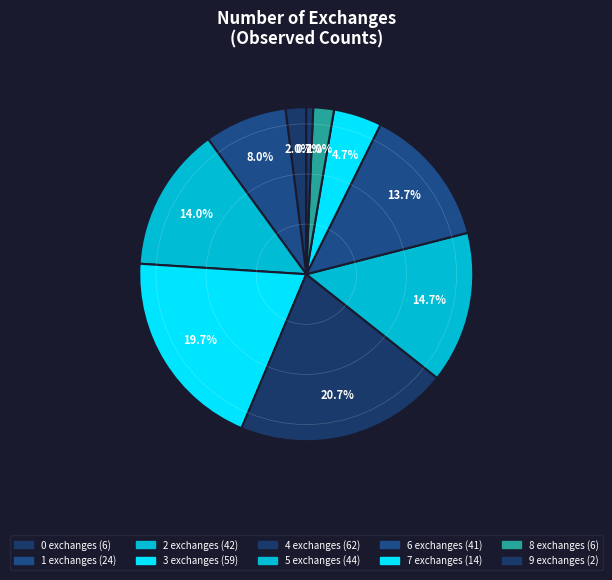

Does 1 account for over 50% of the chart?

No